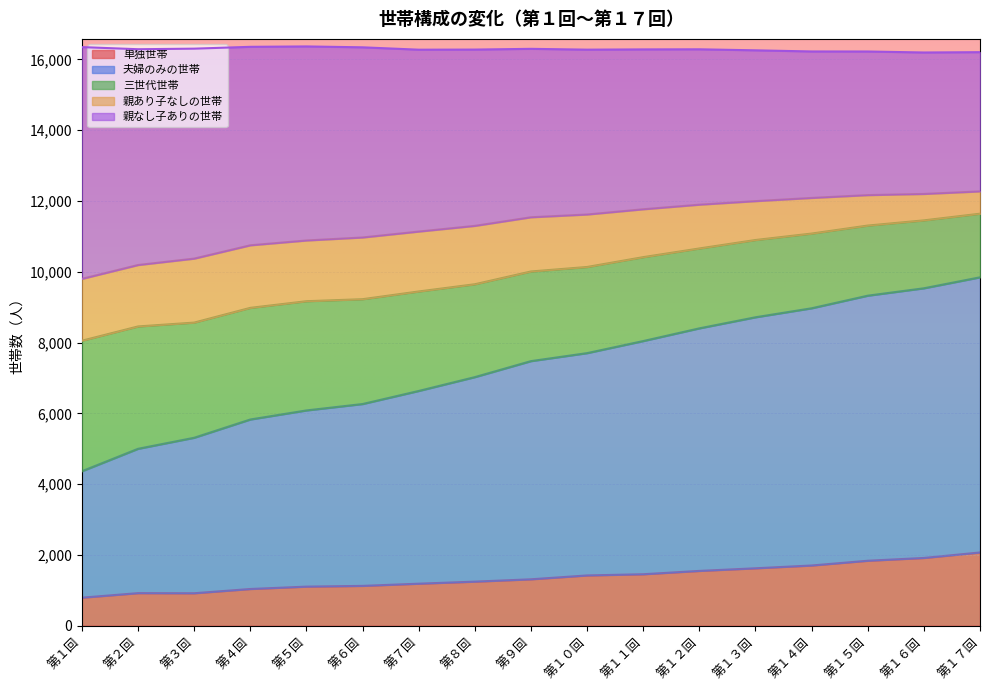

What is the lowest value of the 単独世帯 series?

793